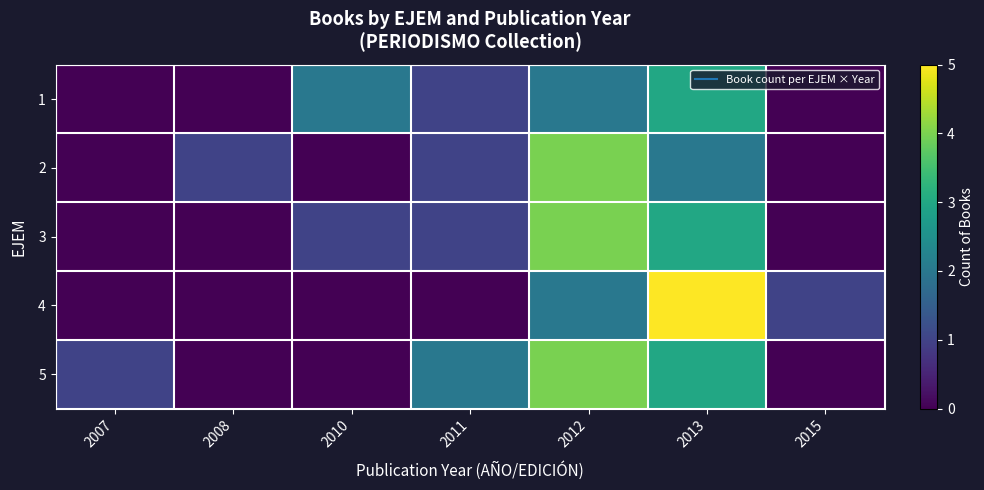

What is the greatest value displayed?

5